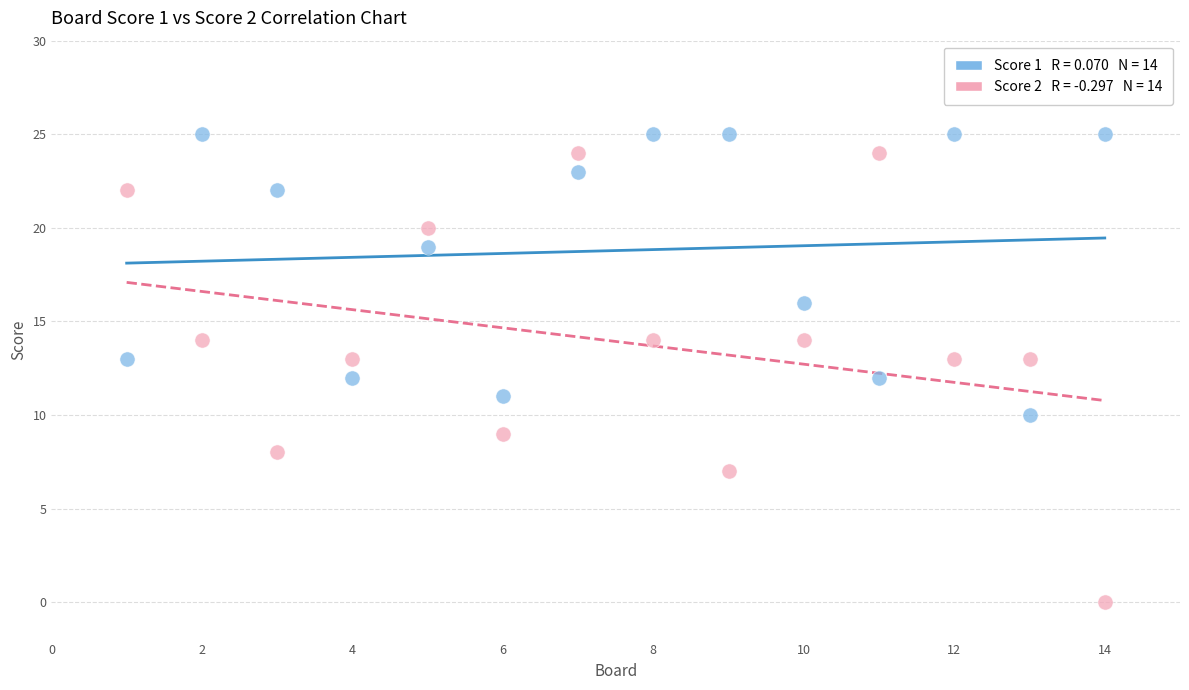

Across all data points, what is the range of Y values (max minus min)?

25